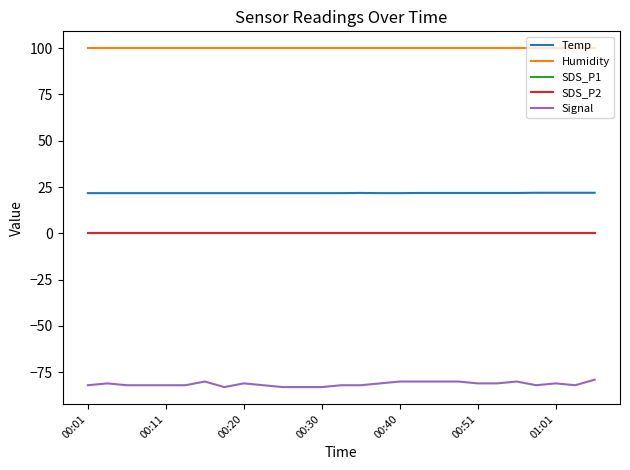

Is this an area chart (filled region under the line)?

No